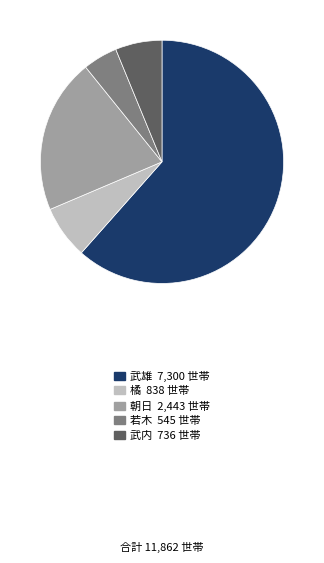

True or false: 武雄 accounts for 70% of the total.

False